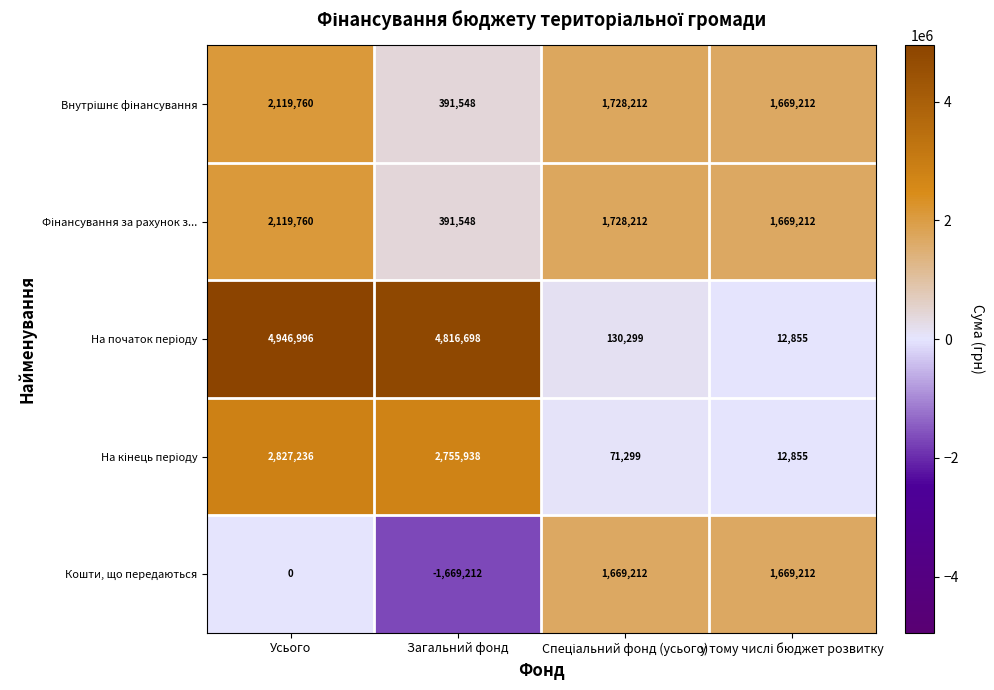

What is the difference between the second highest and second lowest values in the Кошти, що передаються series?

1669212